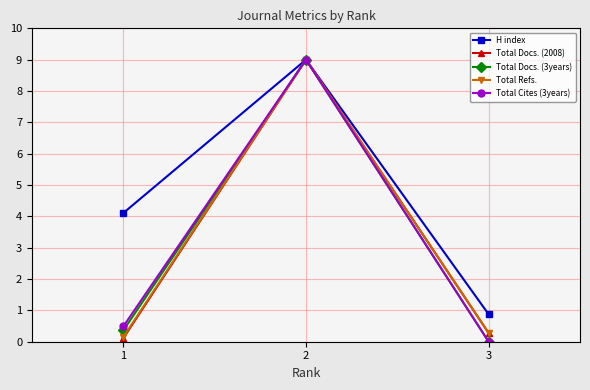

The H index series shows 4.1 at 1. True or false?

True